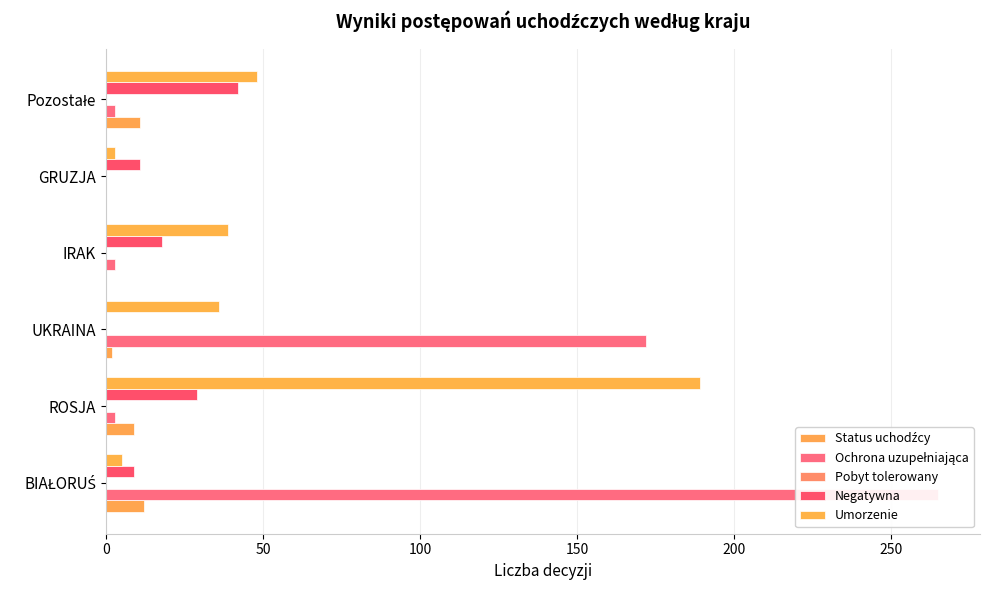

What is the lowest value of the Umorzenie series?

3.0